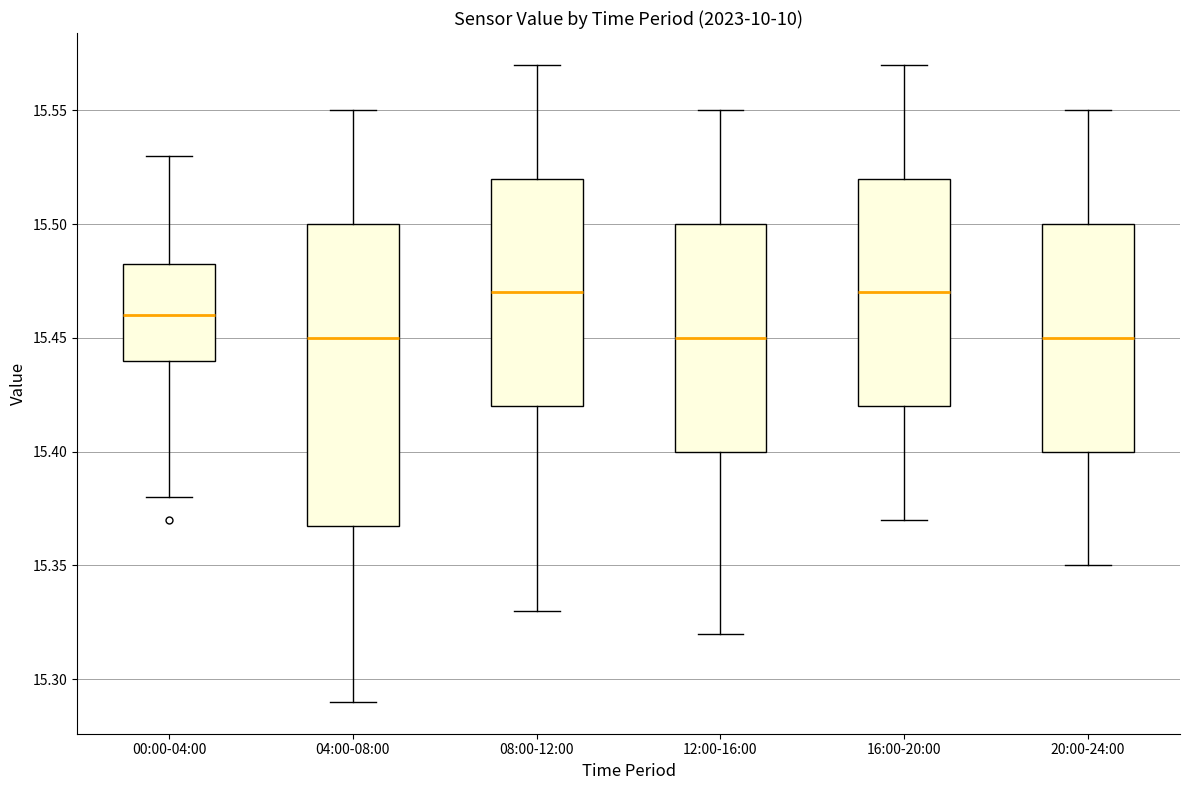

Reading left to right, read every box against the y-axis: the position of its median line, the range the box covers, and the ends of its whiskers. The values are not printed on the chart, so give them approximately, as read against the axis.

00:00-04:00: median 15.460, box 15.440 to 15.485, whiskers 15.380 to 15.530
04:00-08:00: median 15.450, box 15.370 to 15.500, whiskers 15.290 to 15.550
08:00-12:00: median 15.470, box 15.420 to 15.520, whiskers 15.330 to 15.570
12:00-16:00: median 15.450, box 15.400 to 15.500, whiskers 15.320 to 15.550
16:00-20:00: median 15.470, box 15.420 to 15.520, whiskers 15.370 to 15.570
20:00-24:00: median 15.450, box 15.400 to 15.500, whiskers 15.350 to 15.550